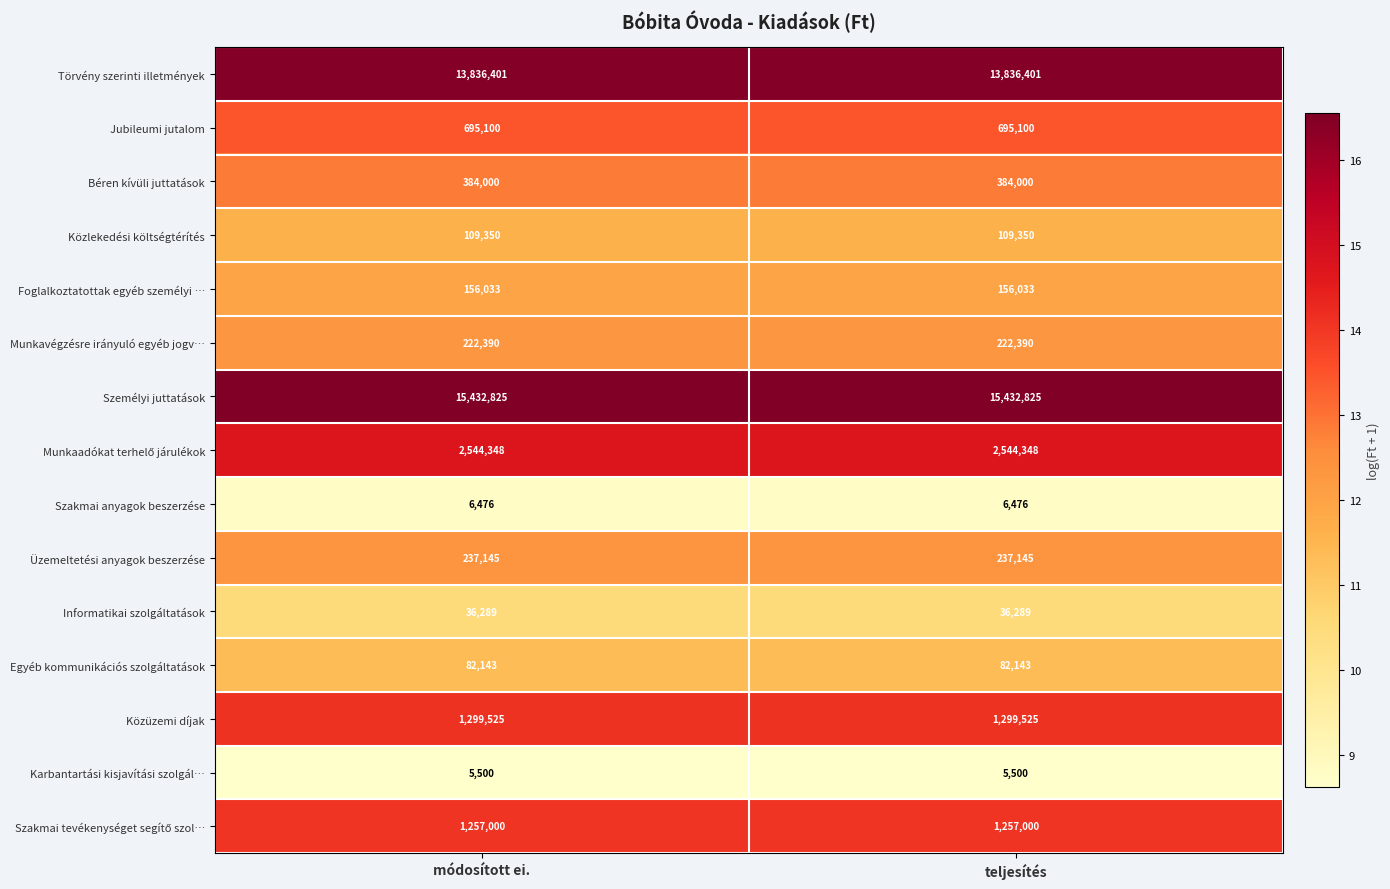

What is the maximum value shown in the chart?

15432825